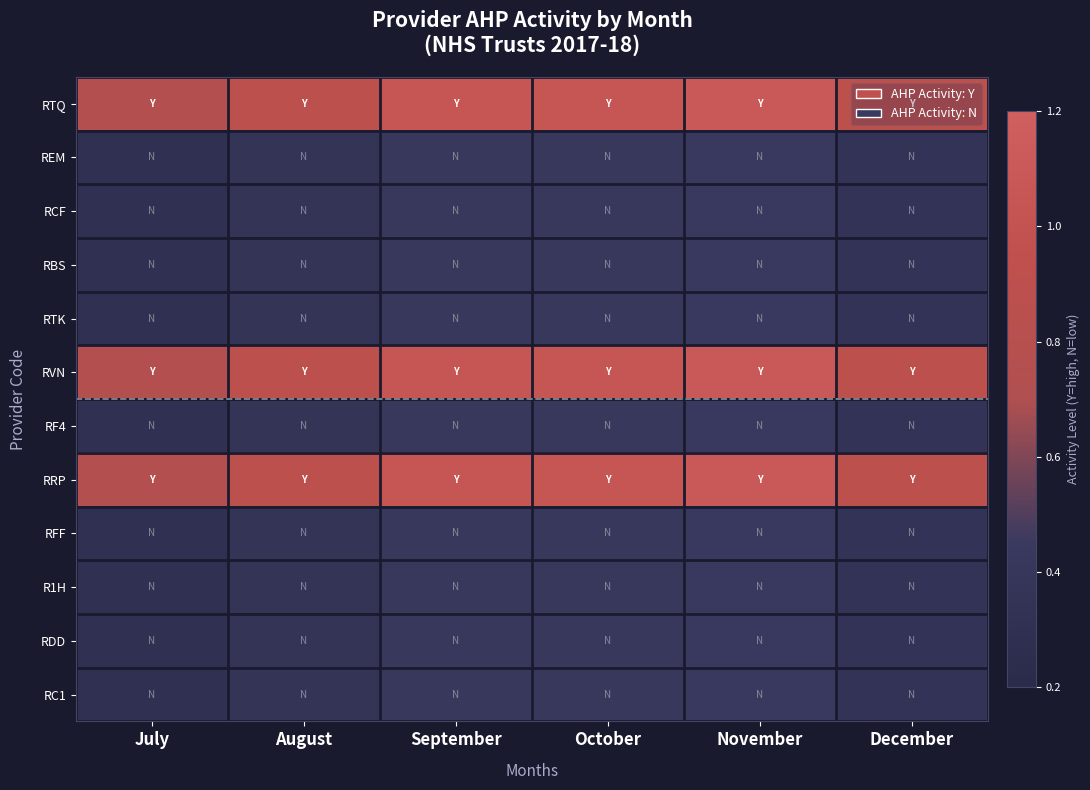

Reading right to left, extract all data points from this chart.

RTQ: December=0.9	November=1.1	October=1.1	September=1.1	August=0.9	July=0.8
REM: December=0.4	November=0.4	October=0.4	September=0.4	August=0.4	July=0.3
RCF: December=0.4	November=0.4	October=0.4	September=0.4	August=0.4	July=0.3
RBS: December=0.4	November=0.4	October=0.4	September=0.4	August=0.4	July=0.3
RTK: December=0.4	November=0.4	October=0.4	September=0.4	August=0.4	July=0.3
RVN: December=0.9	November=1.1	October=1.1	September=1.1	August=0.9	July=0.8
RF4: December=0.4	November=0.4	October=0.4	September=0.4	August=0.4	July=0.3
RRP: December=0.9	November=1.1	October=1.1	September=1.1	August=0.9	July=0.8
RFF: December=0.4	November=0.4	October=0.4	September=0.4	August=0.4	July=0.3
R1H: December=0.4	November=0.4	October=0.4	September=0.4	August=0.4	July=0.3
RDD: December=0.4	November=0.4	October=0.4	September=0.4	August=0.4	July=0.3
RC1: December=0.4	November=0.4	October=0.4	September=0.4	August=0.4	July=0.3